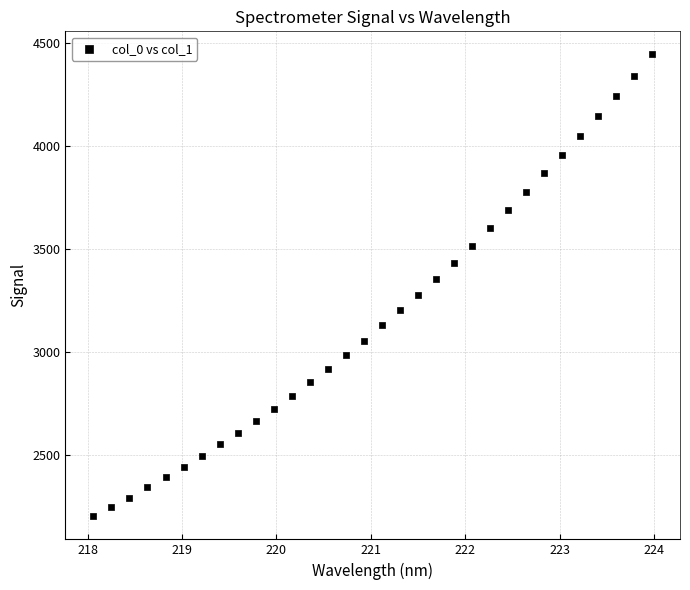

What is the range of Y values (max minus min)?

2238.5